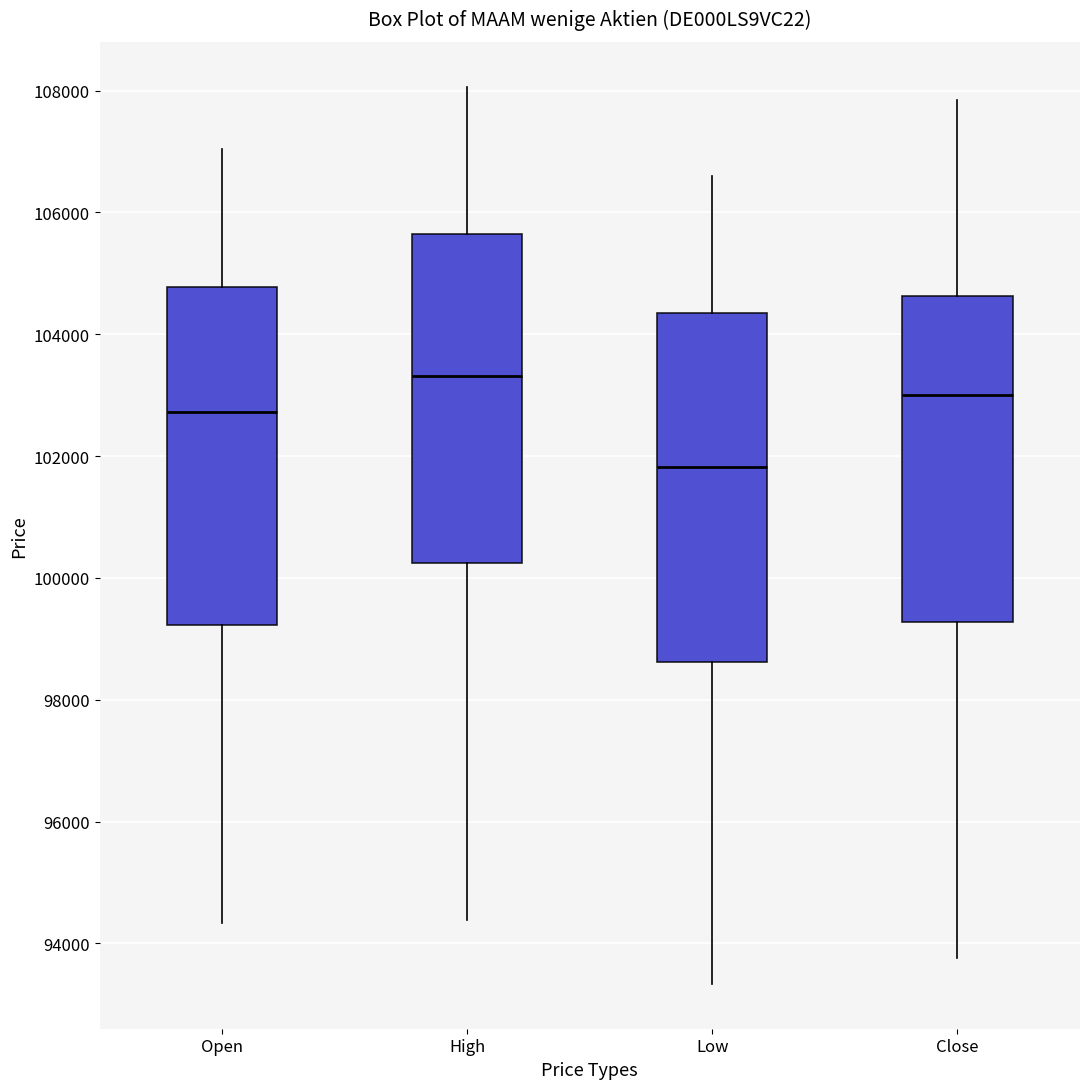

Where is the upper edge of the box for Close on the y-axis? The values are not printed on the chart, so give them approximately, as read against the axis.

104600